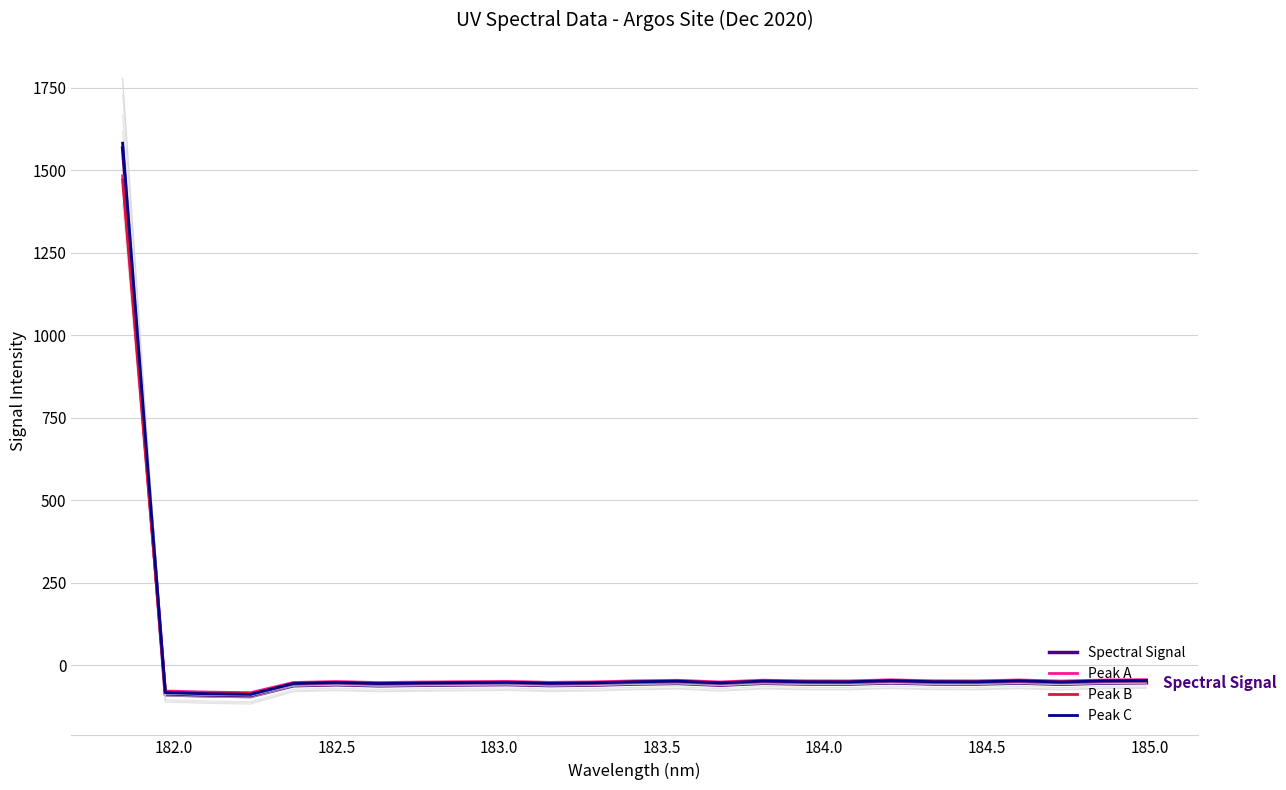

What is the minimum value for Peak B?

-85.5